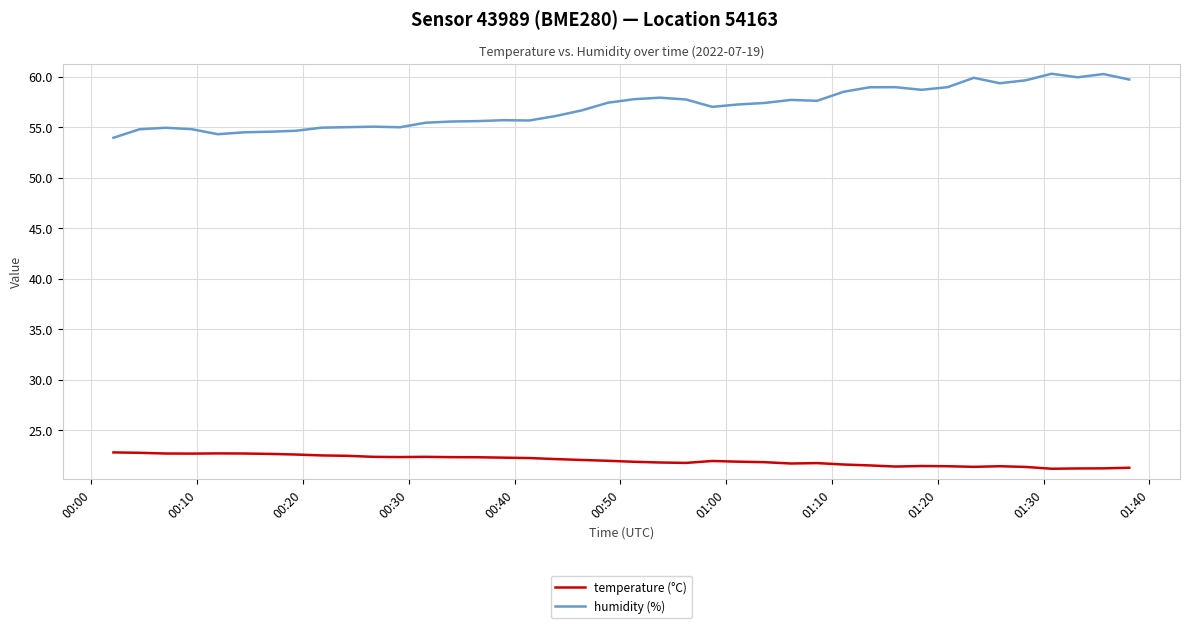

List the series in order of their overall mean, highest first.

humidity (%), temperature (°C)